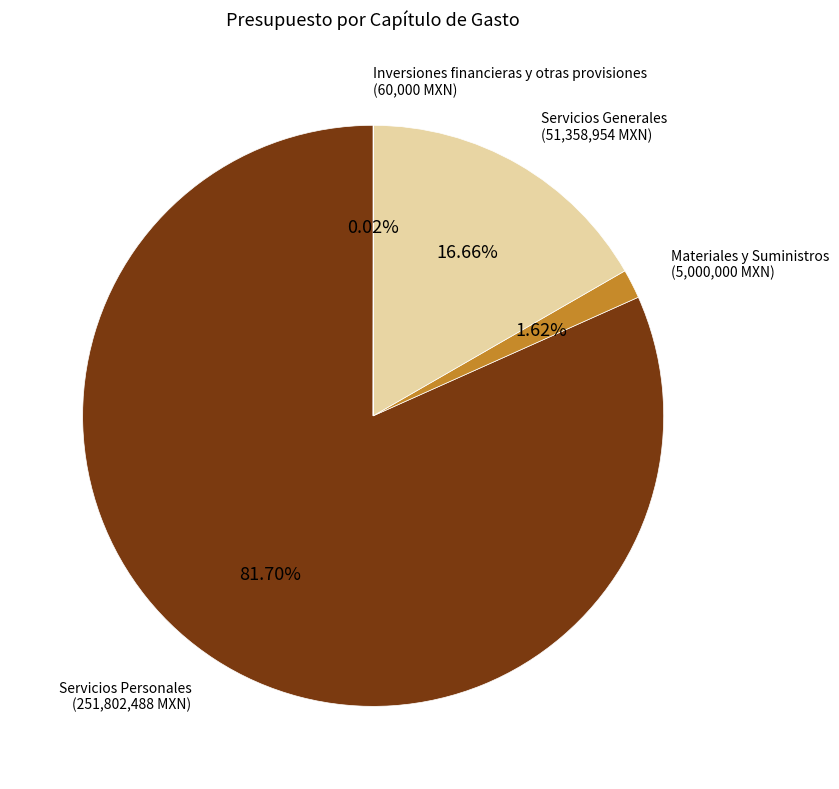

Does any single category account for the majority?

Yes